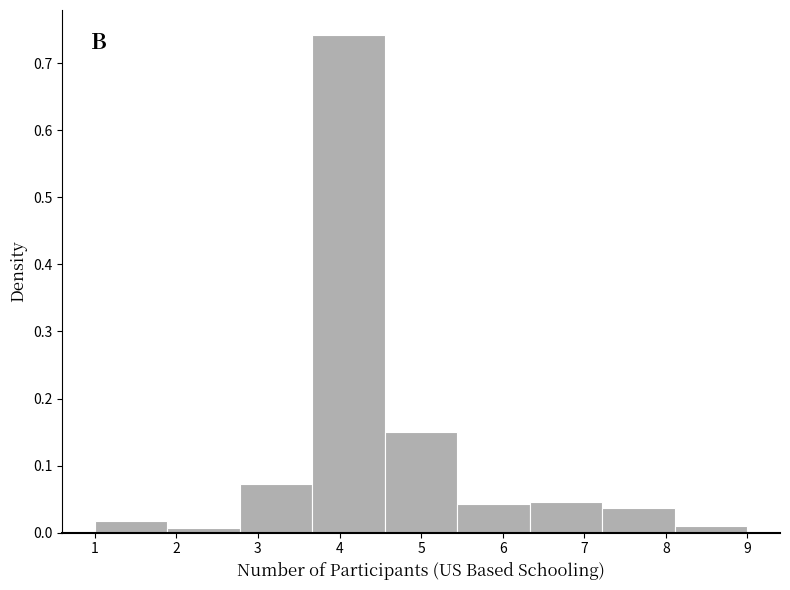

How tall is the bar that spans 5.4 to 6.3 on the x-axis? Neither the bar edges nor the heights are printed on the chart, so give them approximately, as read against the axes.

0.04